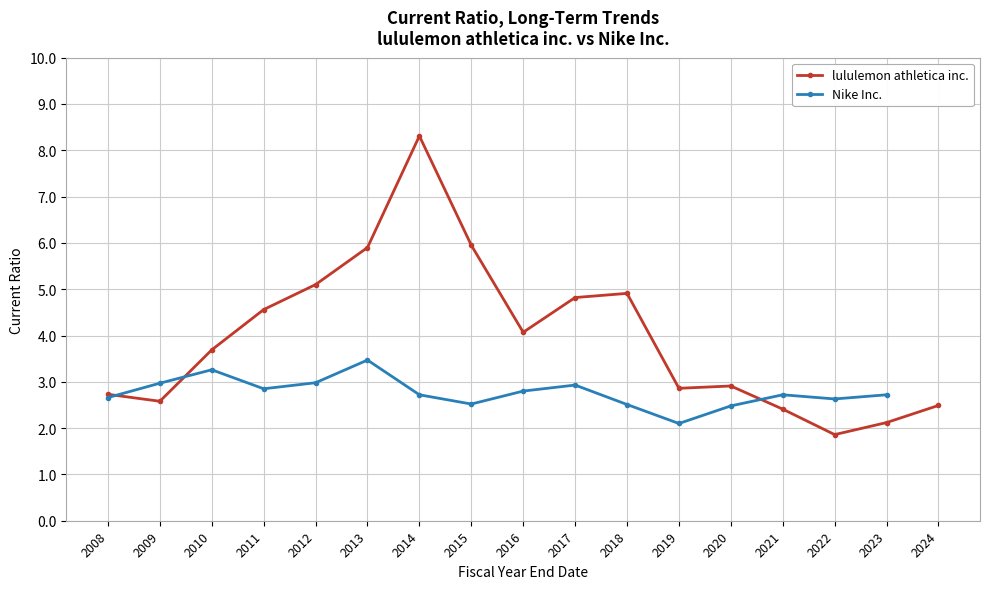

The lululemon athletica inc. series shows 1.2 at 2024. True or false?

False